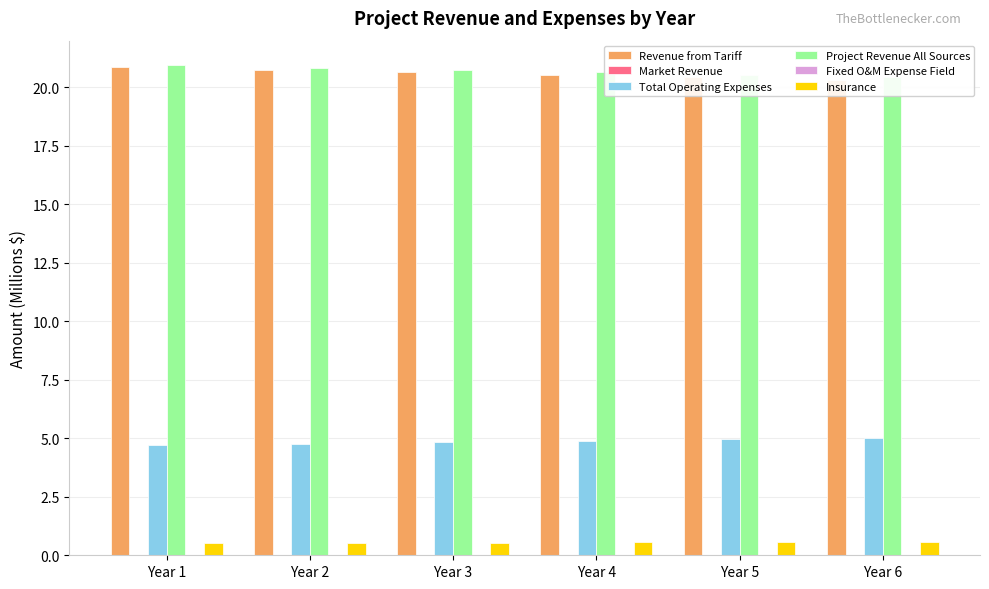

Rank the categories by Revenue from Tariff value from lowest to highest.

Year 6, Year 5, Year 4, Year 3, Year 2, Year 1